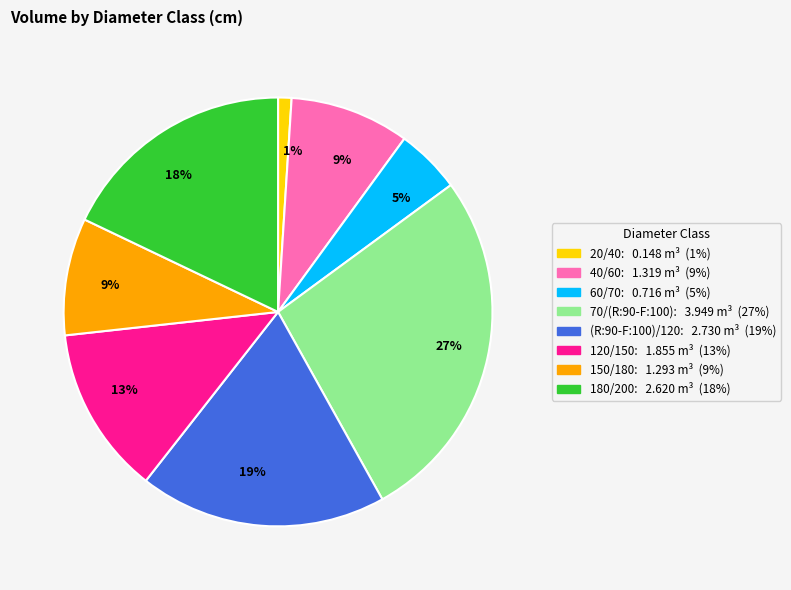

Is there a majority slice in this chart?

No